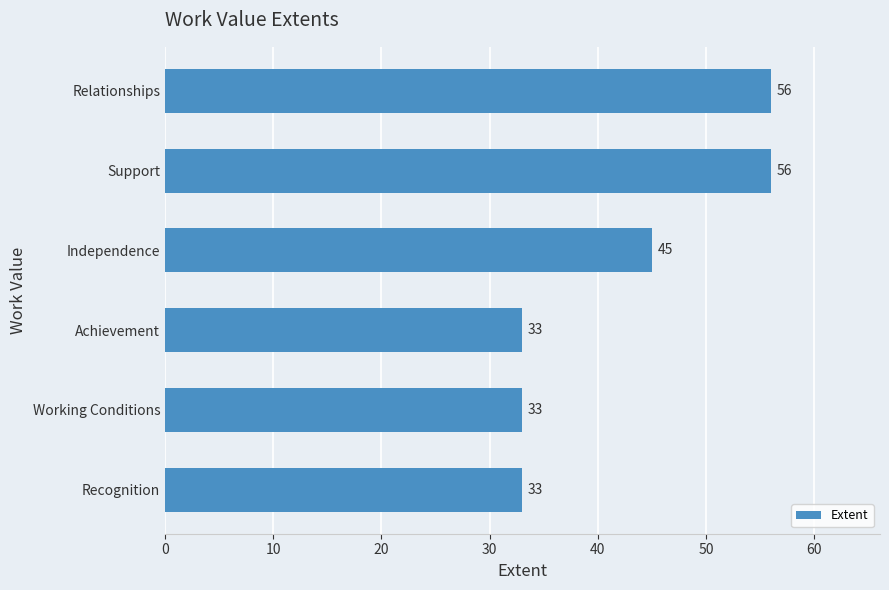

What is the minimum value shown in the chart?

33